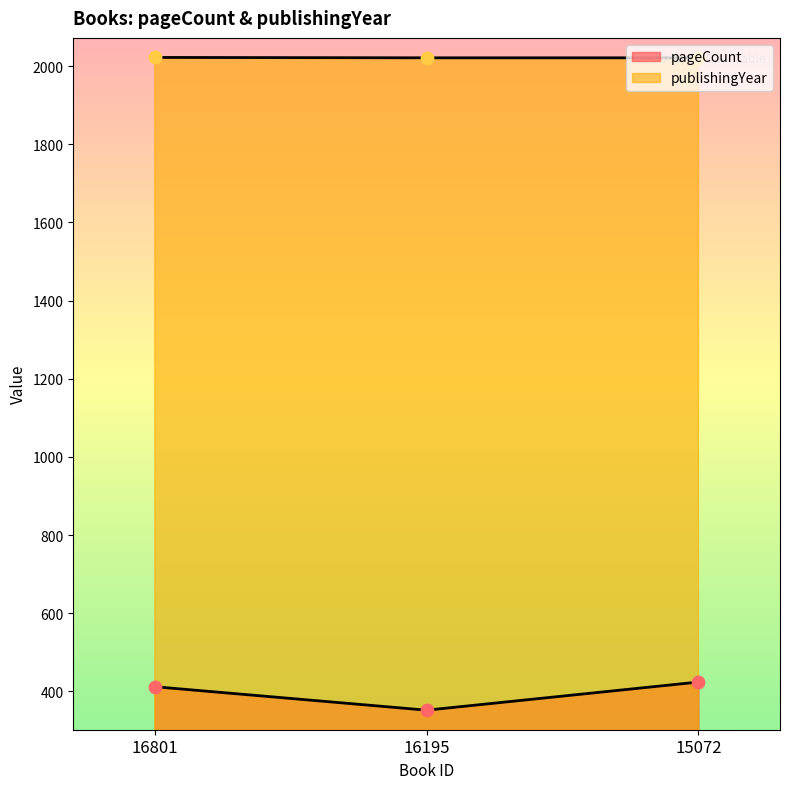

Which series reaches the maximum Y coordinate?

publishingYear